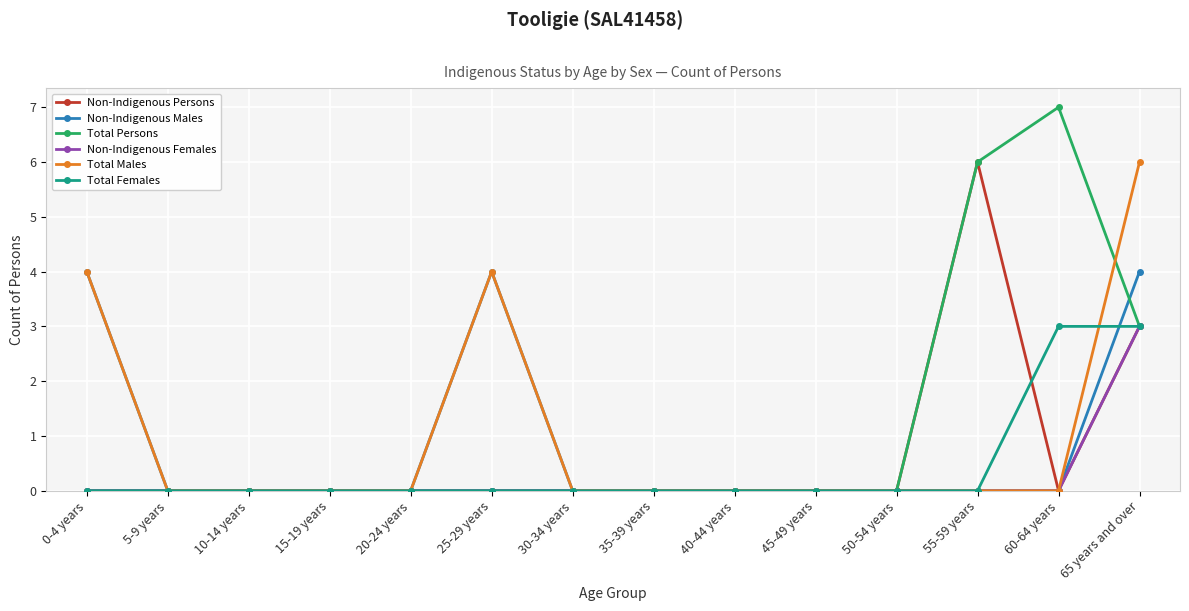

What is the difference between the maximum and minimum values in the Total Persons series?

7